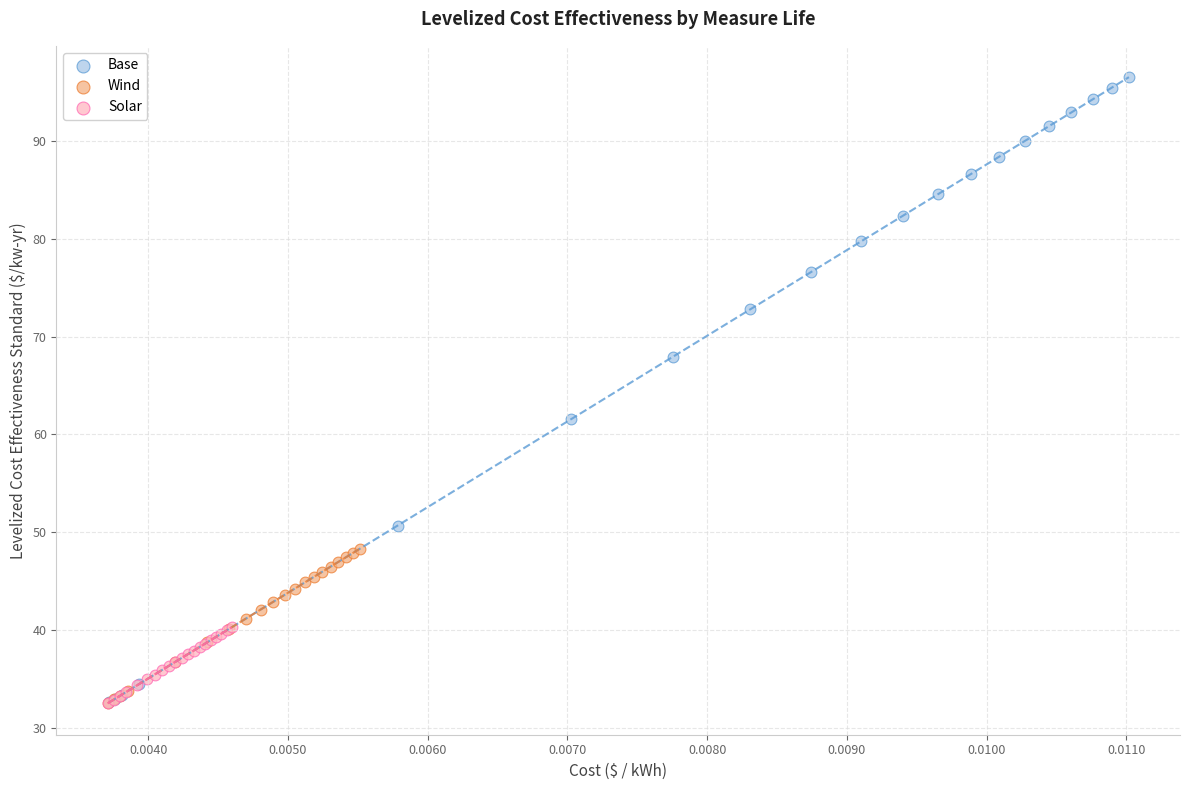

Which series reaches the maximum Y coordinate?

Base